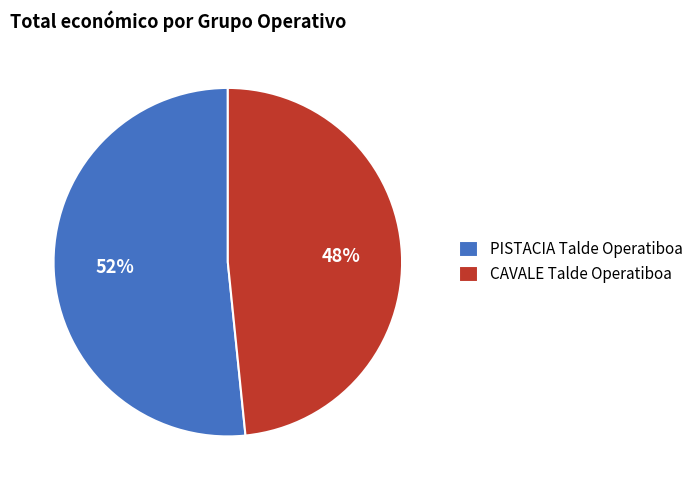

To the nearest percent, what portion does CAVALE Talde Operatiboa represent?

48%